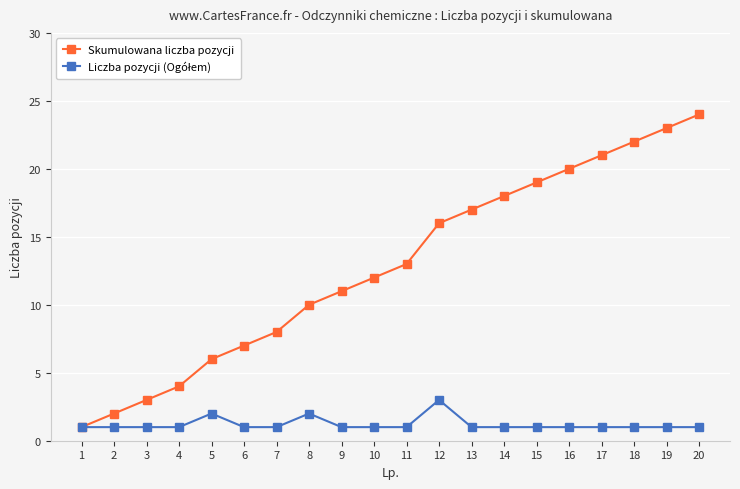

The Skumulowana liczba pozycji series shows 31 at 14. True or false?

False